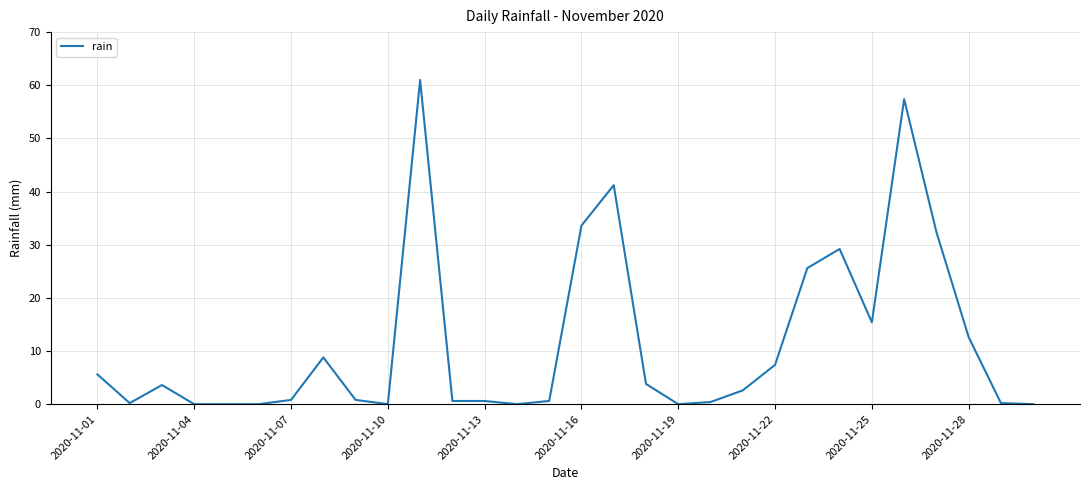

What is the maximum value shown in the chart?

61.0